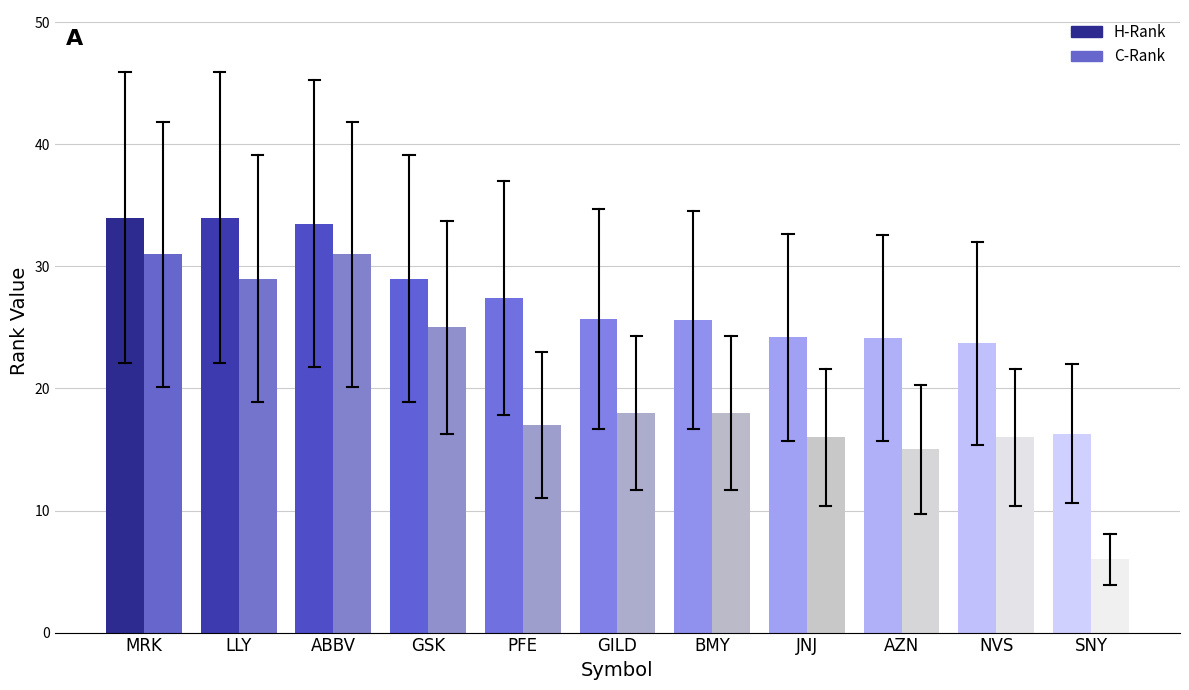

True or false: C-Rank has a value of 18.0 at GILD.

True